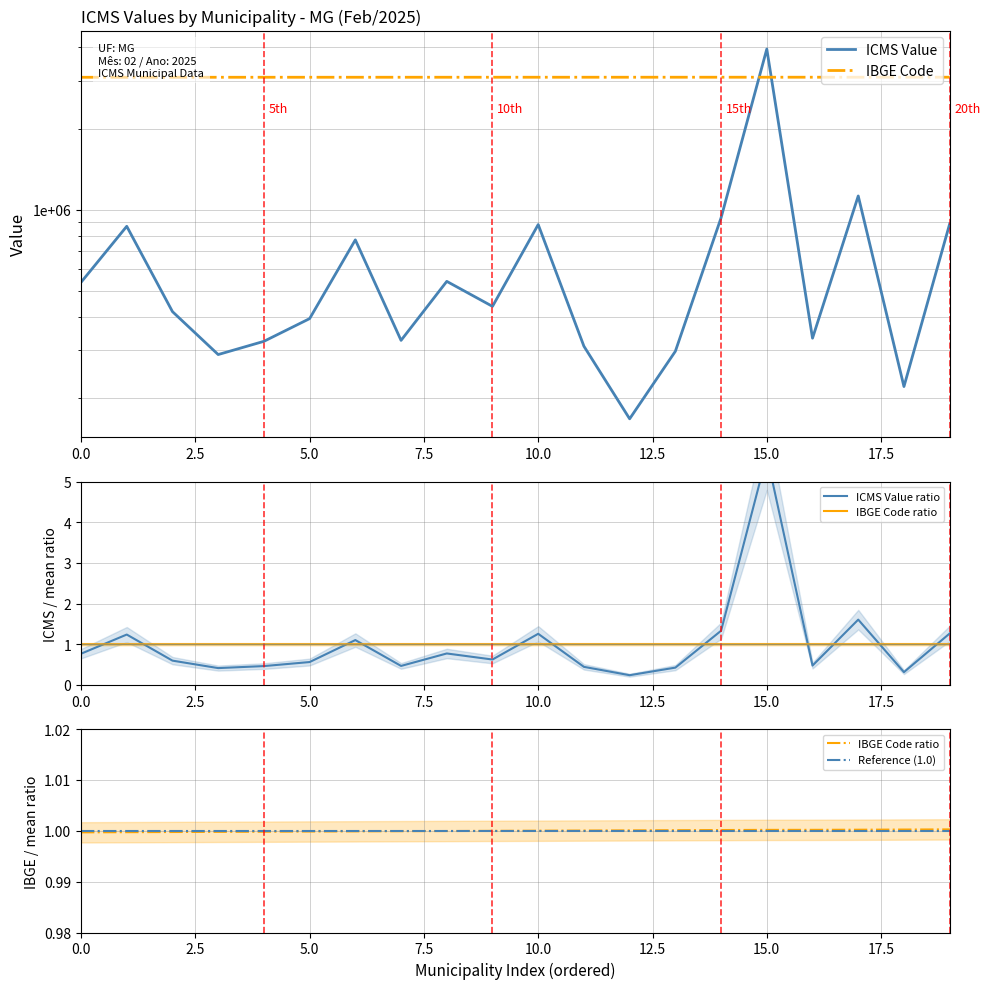

Which series has the largest total across all categories?

IBGE Code